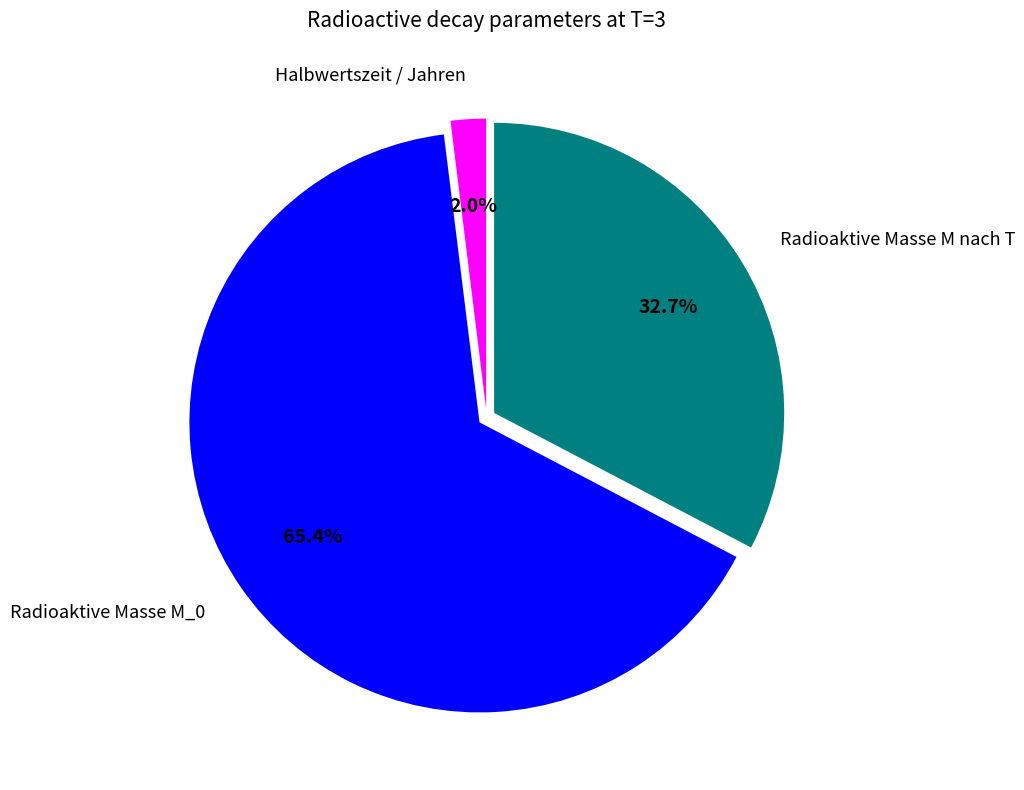

What percentage is the Halbwertszeit / Jahren slice, to the nearest percent?

2%